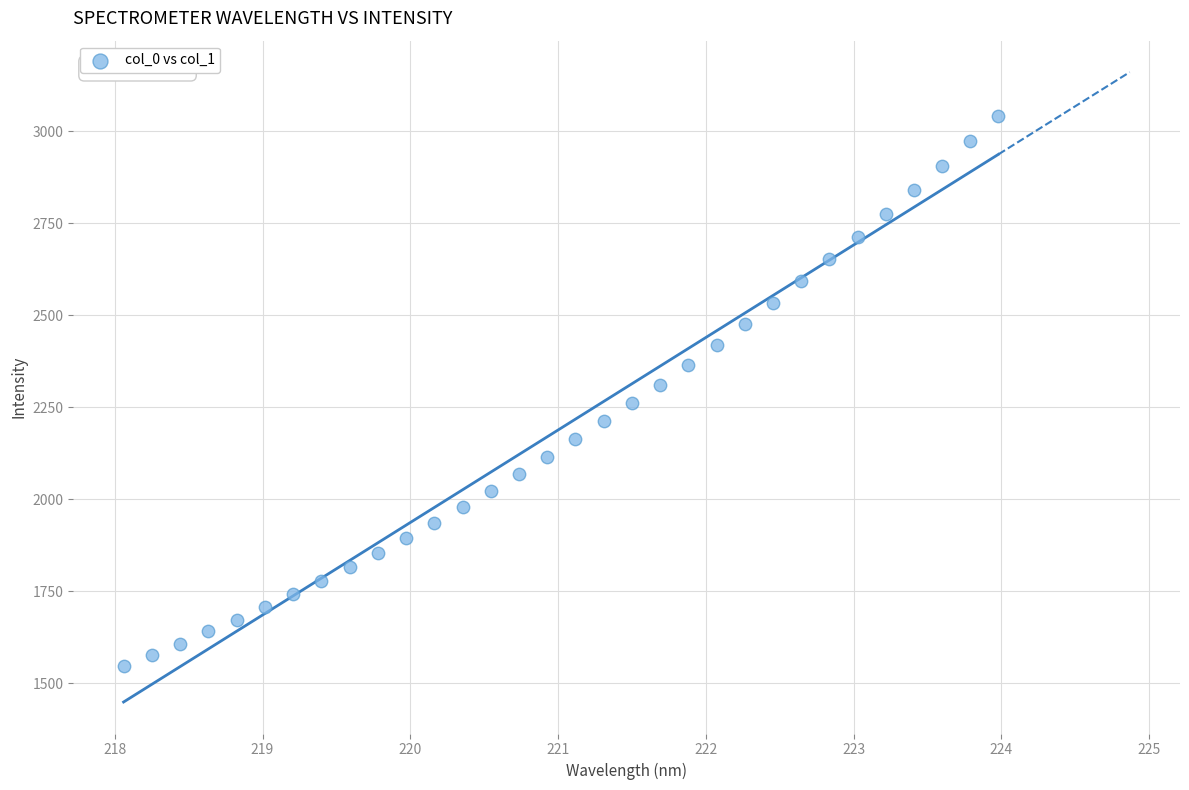

What is the range of Y values (max minus min)?

1494.9